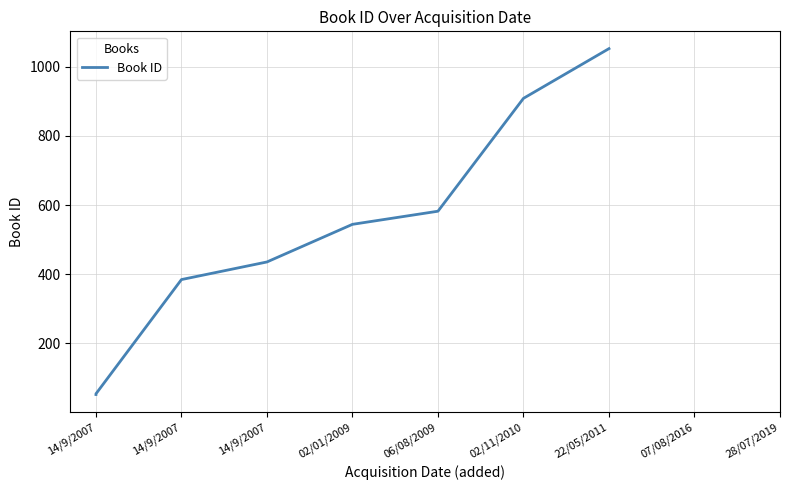

True or false: the data shows 718 at 02/11/2010.

False